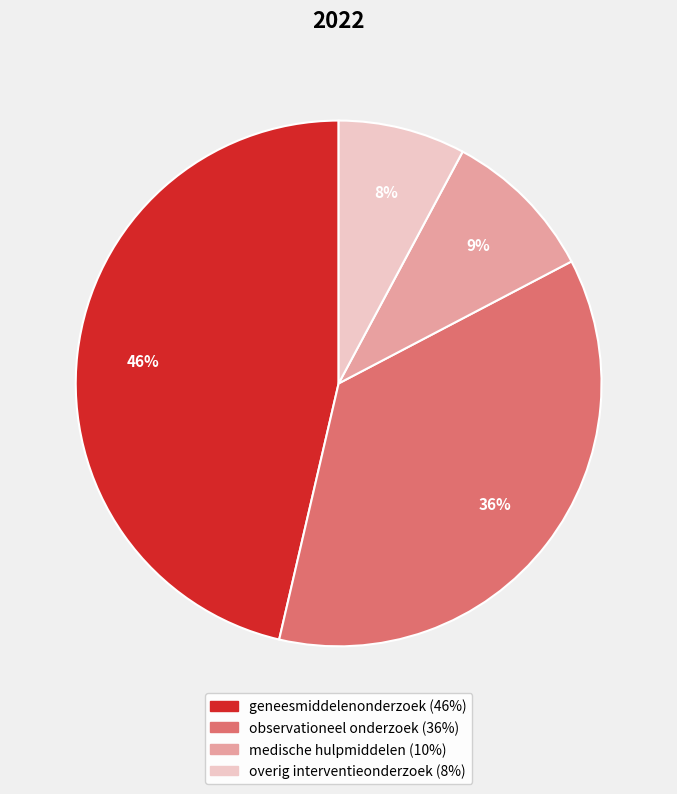

How many segments does this pie chart have?

4